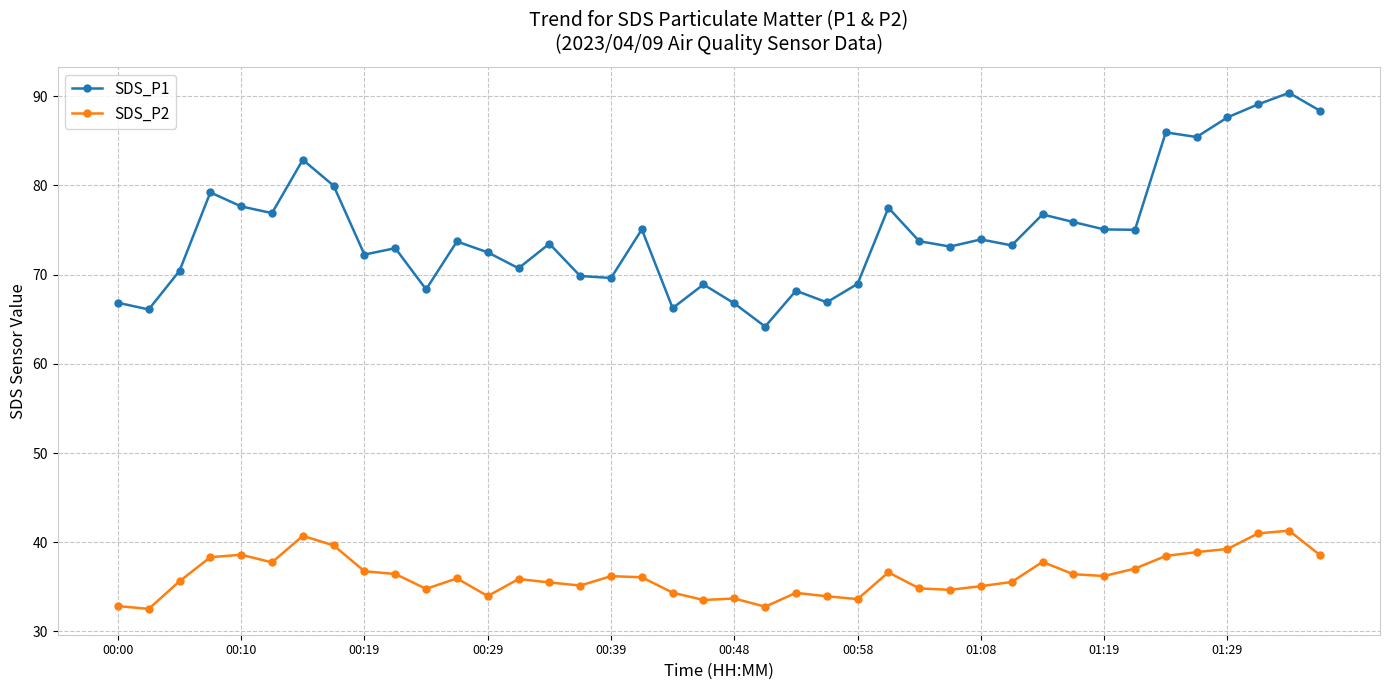

What are all the series names shown in the legend?

SDS_P1, SDS_P2